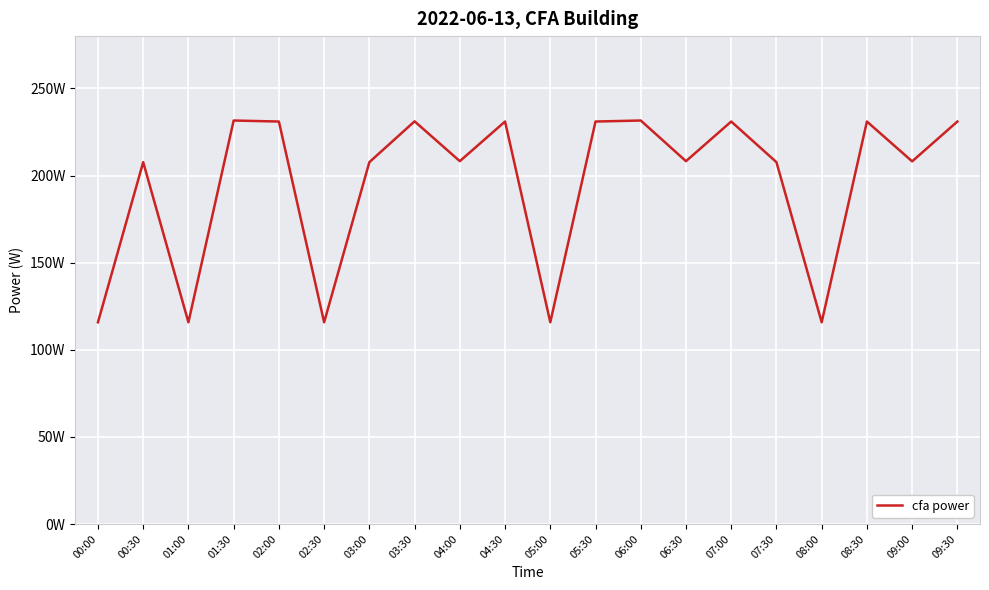

The value at 03:30 is 231.1. True or false?

True